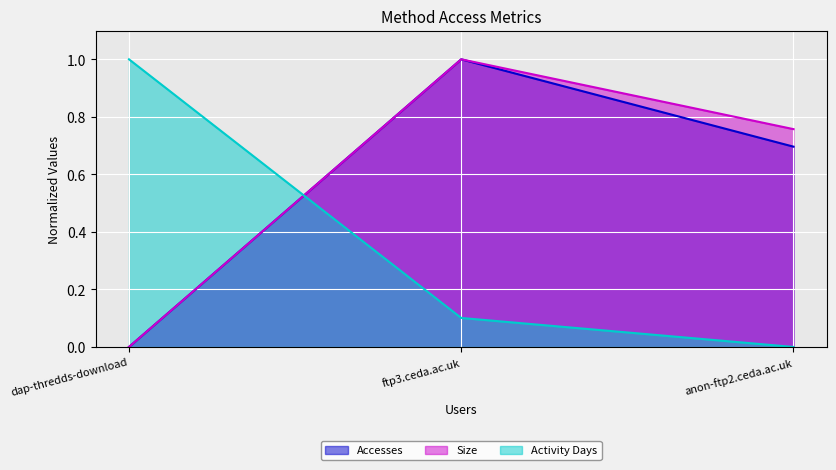

What is the label of the 3rd point from the right?

dap-thredds-download